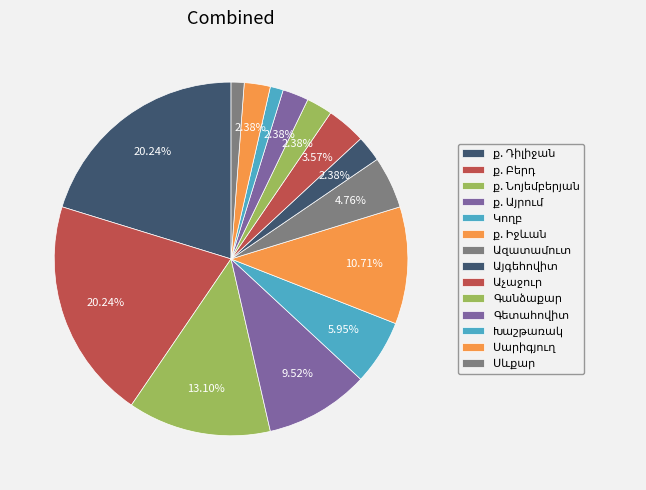

Approximately how many times larger is the value at Ազատամուտ compared to Աչաջուր?

1.3